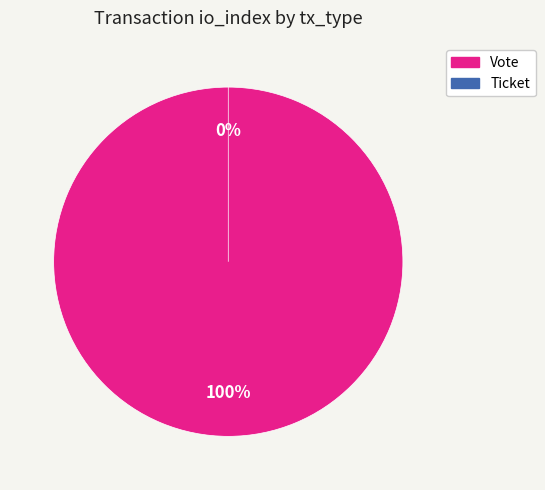

How many segments does this pie chart have?

2